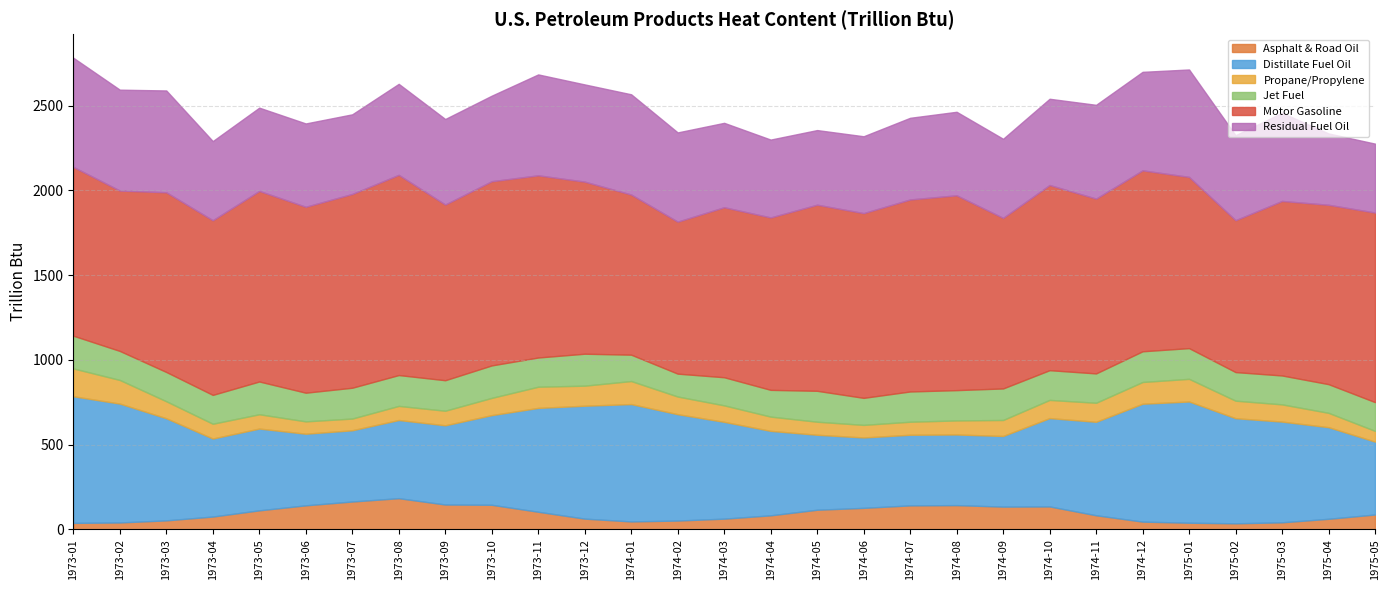

What are all the series names shown in the legend?

Asphalt & Road Oil, Distillate Fuel Oil, Propane/Propylene, Jet Fuel, Motor Gasoline, Residual Fuel Oil